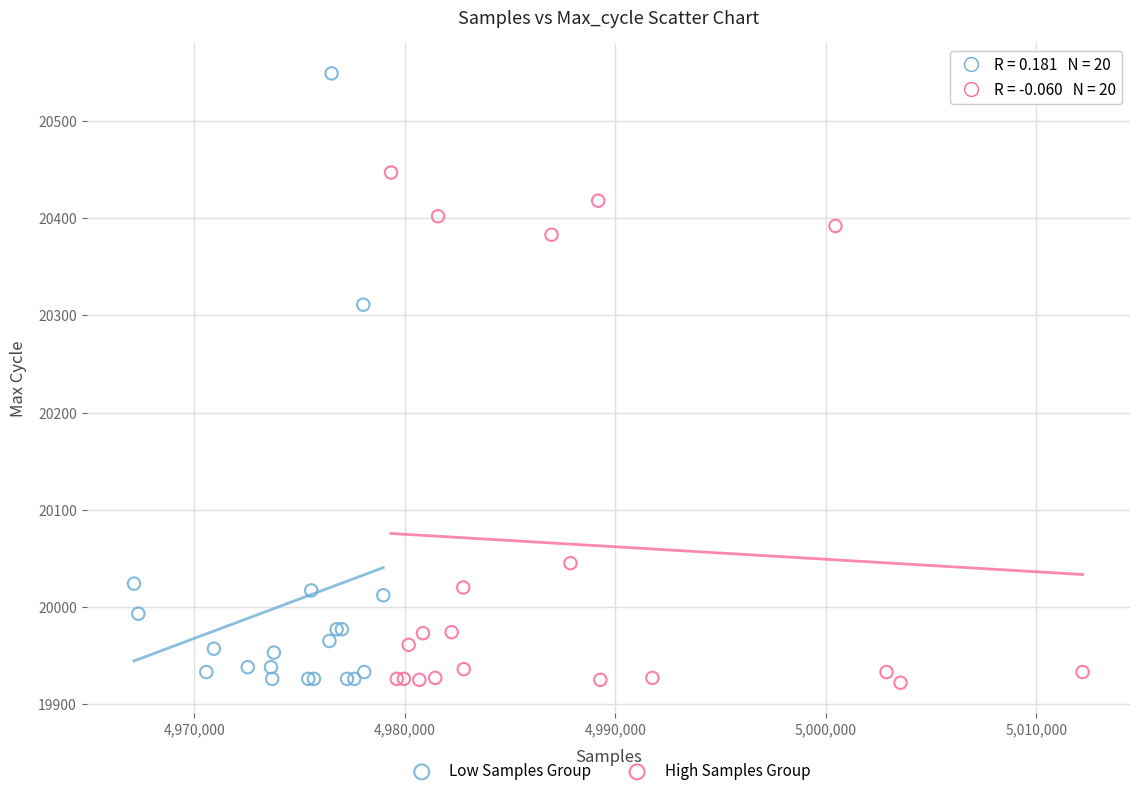

Which series has the largest Y range (max minus min)?

Low Samples Group